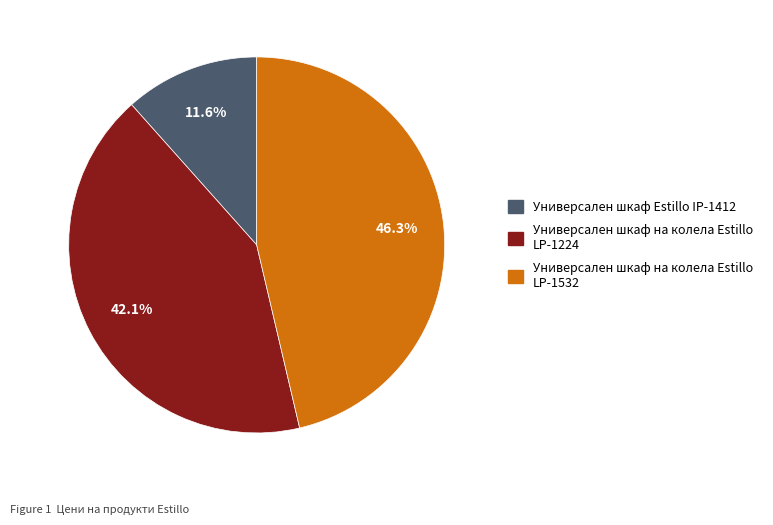

What percentage is NOT represented by Универсален шкаф на колела Estillo LP-1532?

53.7%